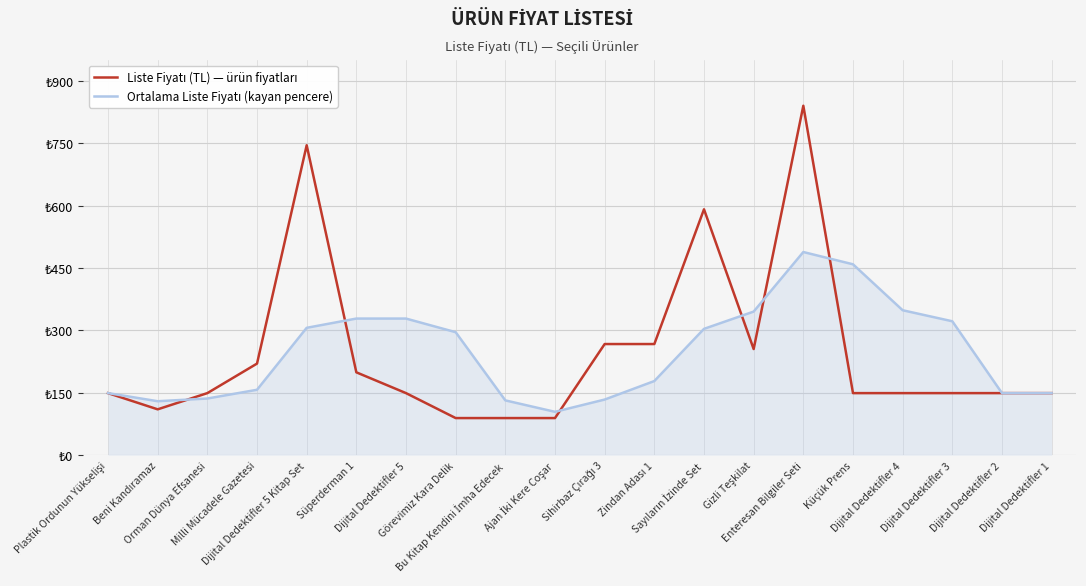

At which label is Liste Fiyatı (TL) — ürün fiyatları closest to 464?

Sayıların İzinde Set